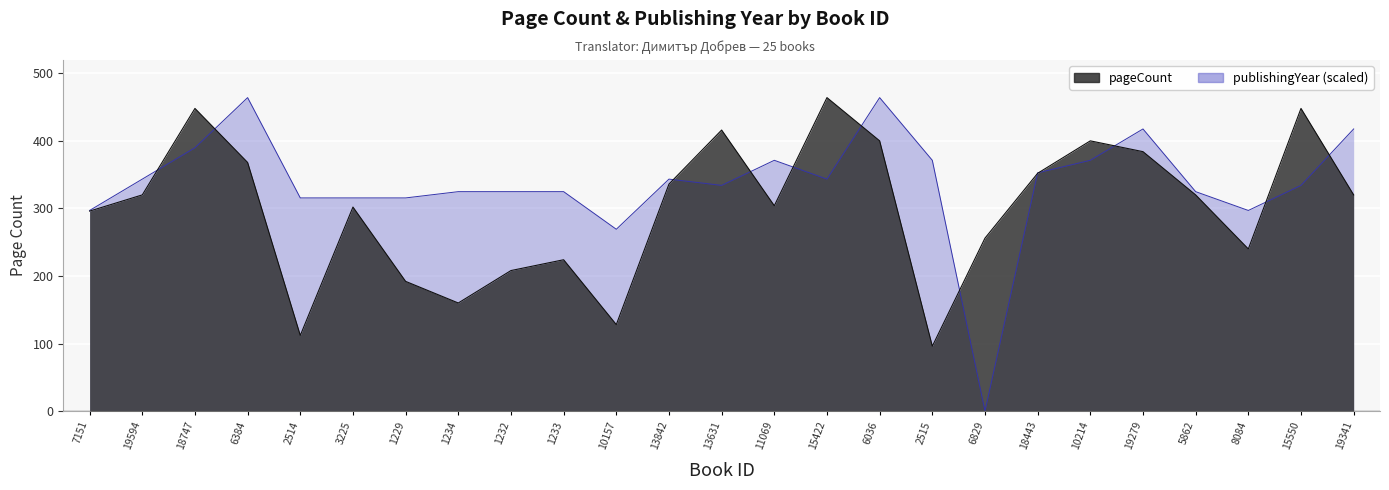

True or false: publishingYear and pageCount cross at least once.

True